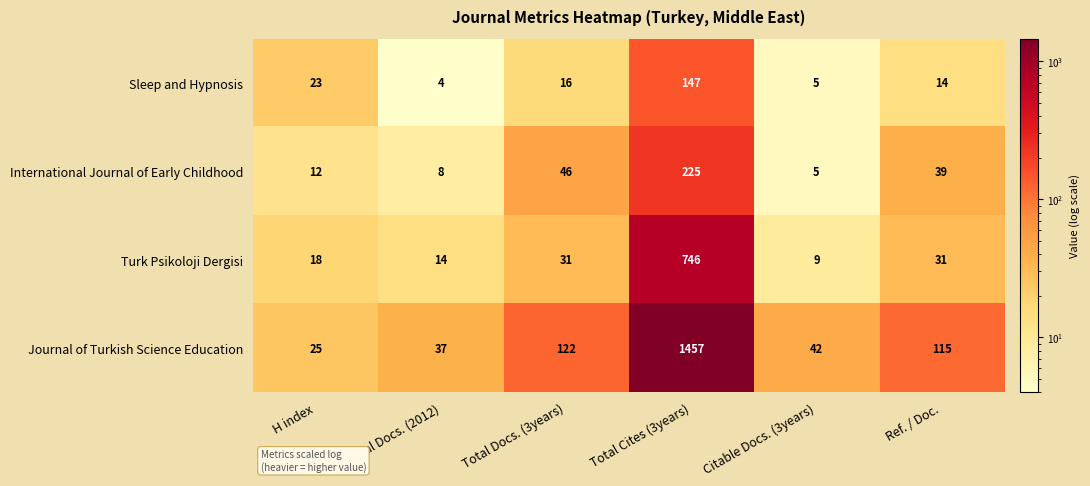

What is the minimum value shown in the chart?

4